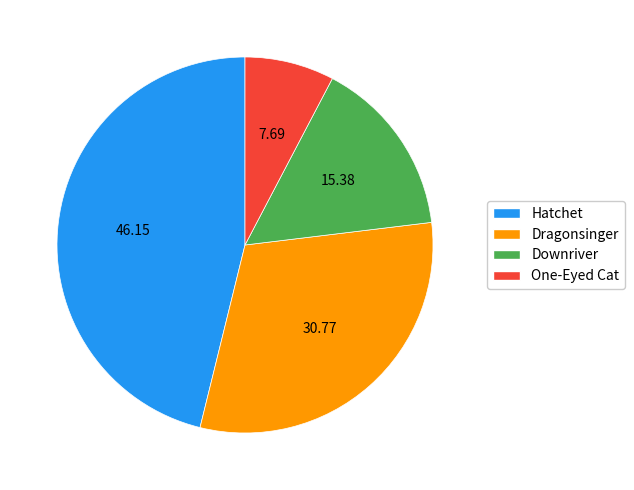

Which slice is the largest?

Hatchet